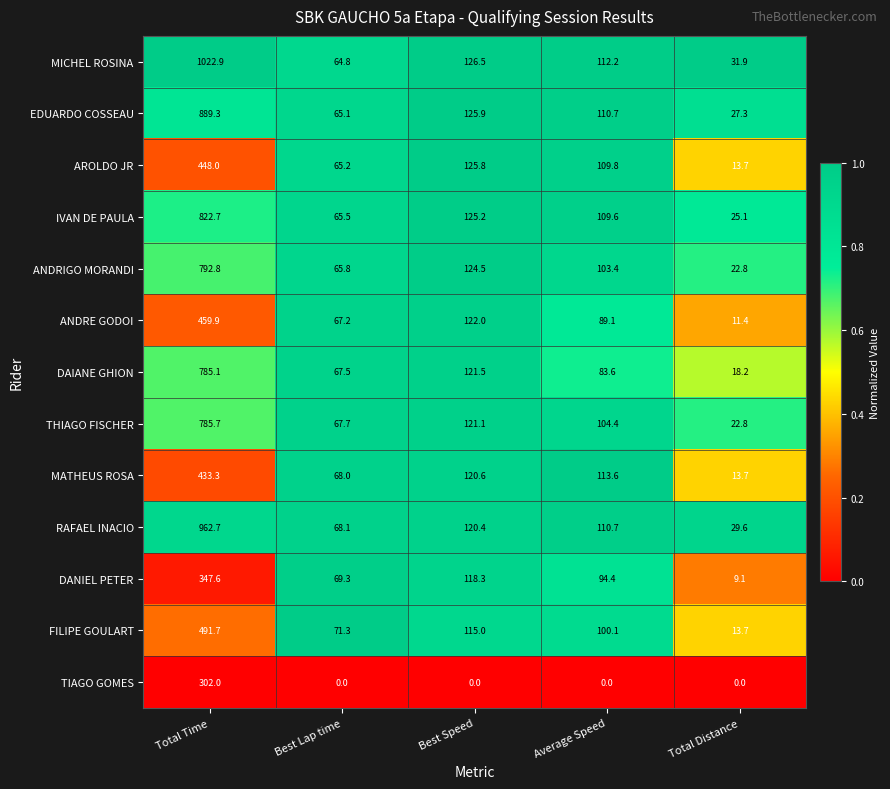

List the series in order of their peak value, lowest first.

TIAGO GOMES, DANIEL PETER, MATHEUS ROSA, AROLDO JR, ANDRE GODOI, FILIPE GOULART, DAIANE GHION, THIAGO FISCHER, ANDRIGO MORANDI, IVAN DE PAULA, EDUARDO COSSEAU, RAFAEL INACIO, MICHEL ROSINA